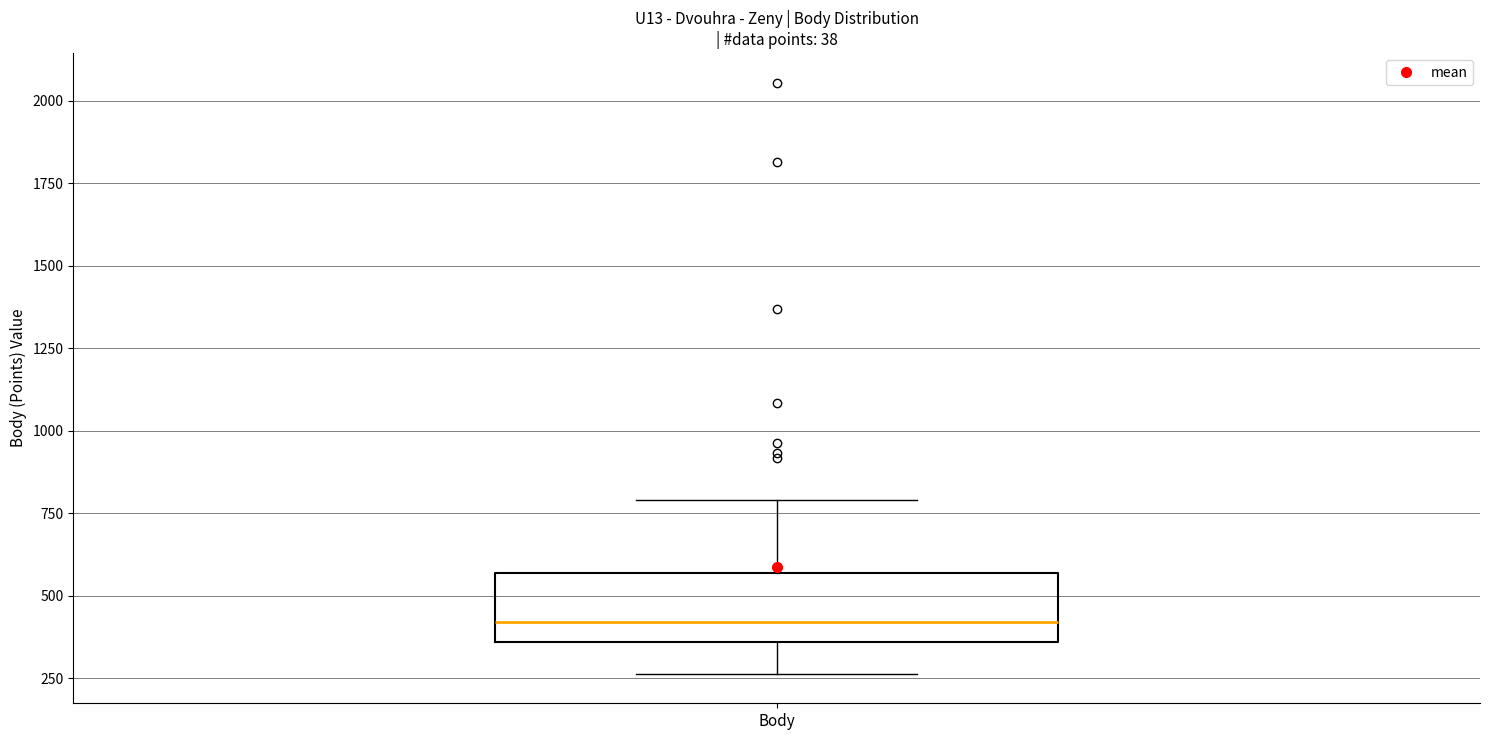

Where does the upper whisker of the box for Body end on the y-axis? The values are not printed on the chart, so give them approximately, as read against the axis.

800